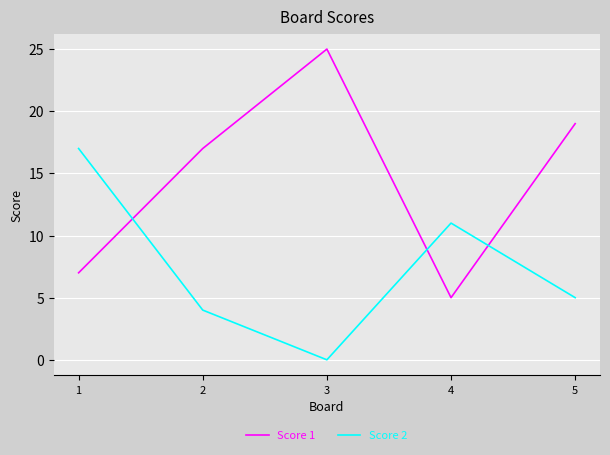

In Score 1, how many points are lower than both neighbors (excluding endpoints)?

1